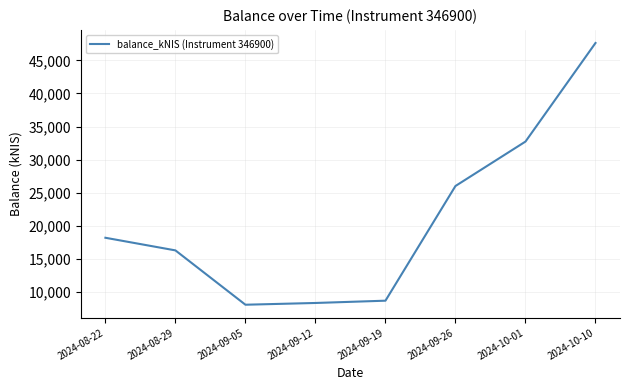

What is the change in value from 2024-09-05 to 2024-10-01?

+24653.8